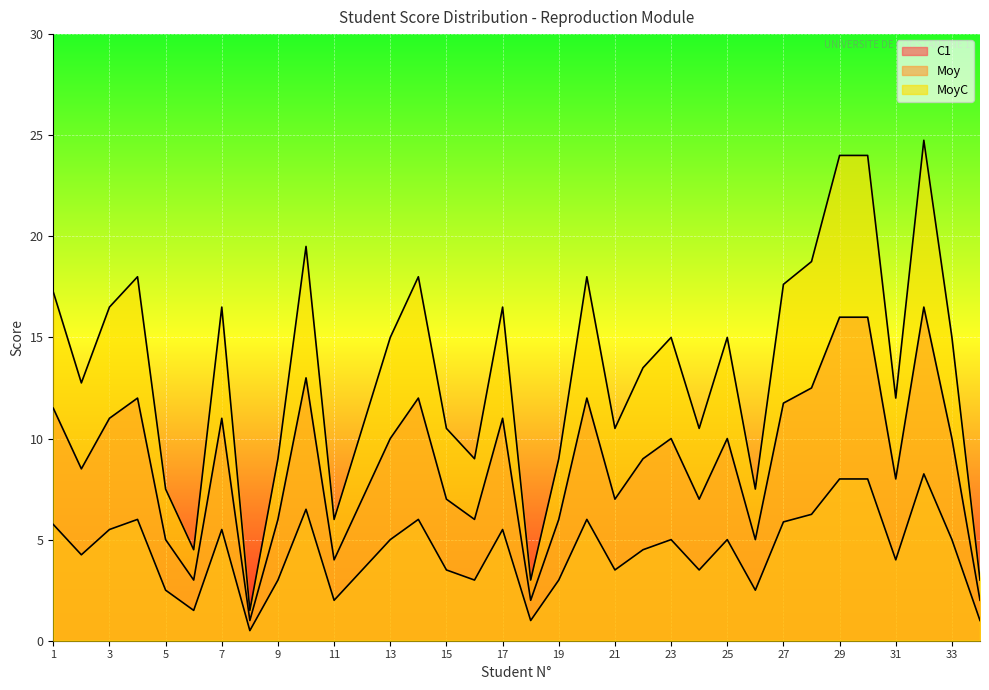

Where is the first local maximum for MoyC?

4